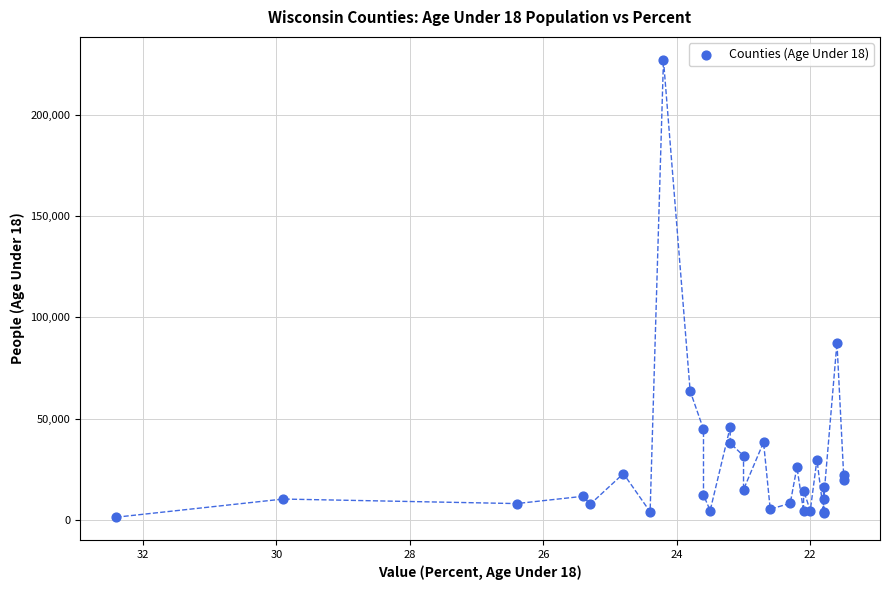

What Y value in the scatter plot is closest to 114205?

87453